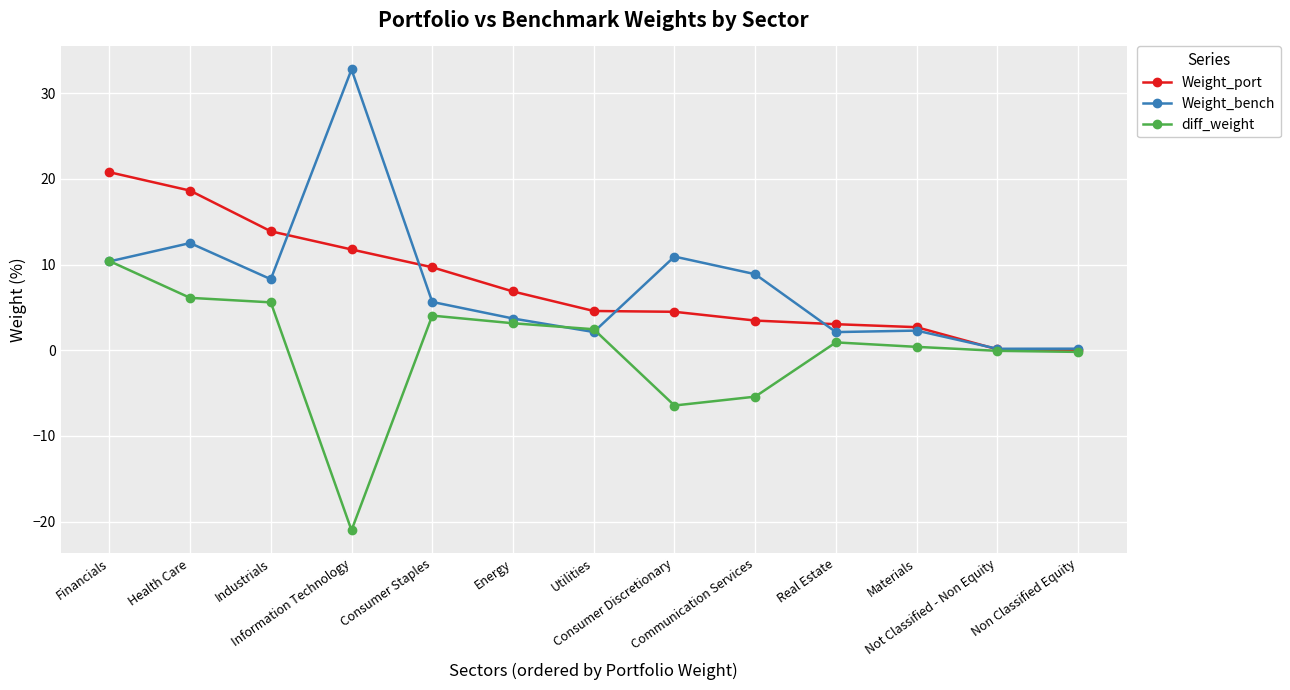

What position from the left is Energy?

6